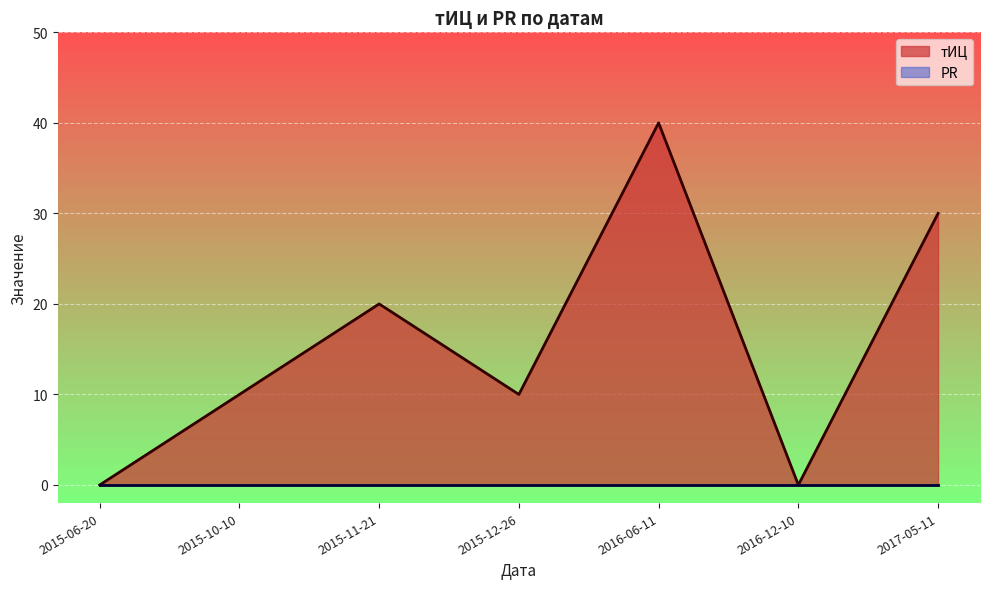

How many data points does each series have?

7